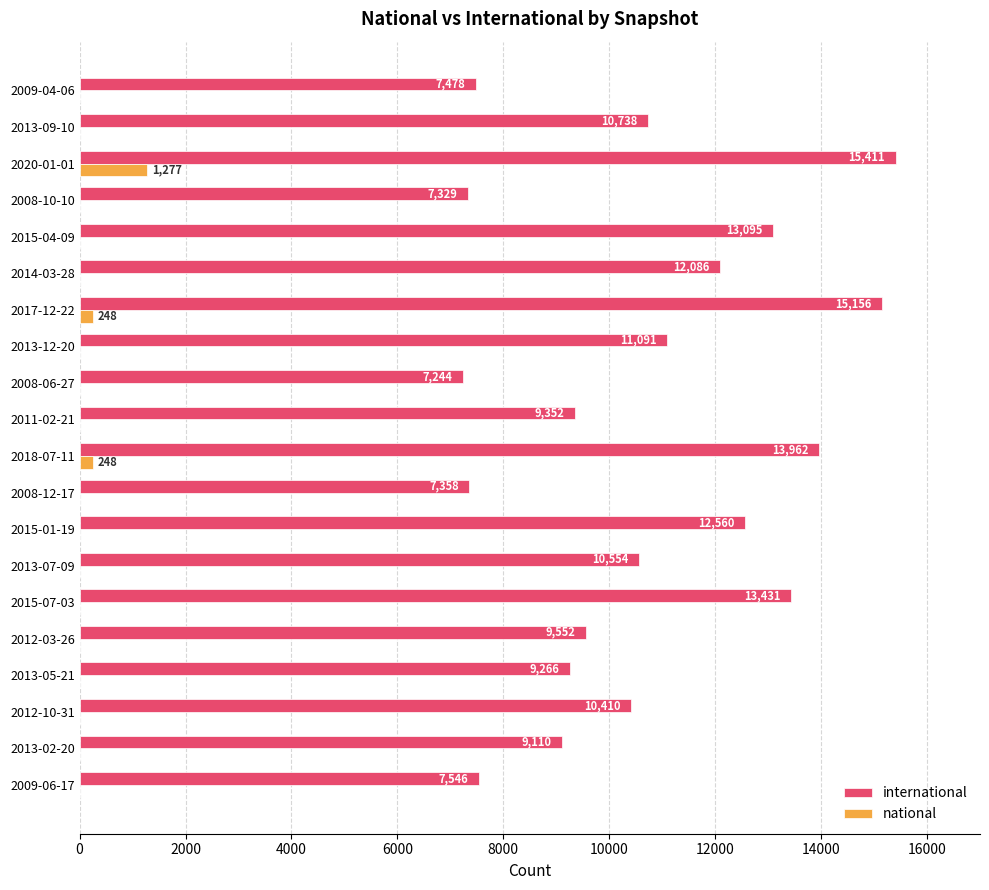

Which series has the largest total across all categories?

international